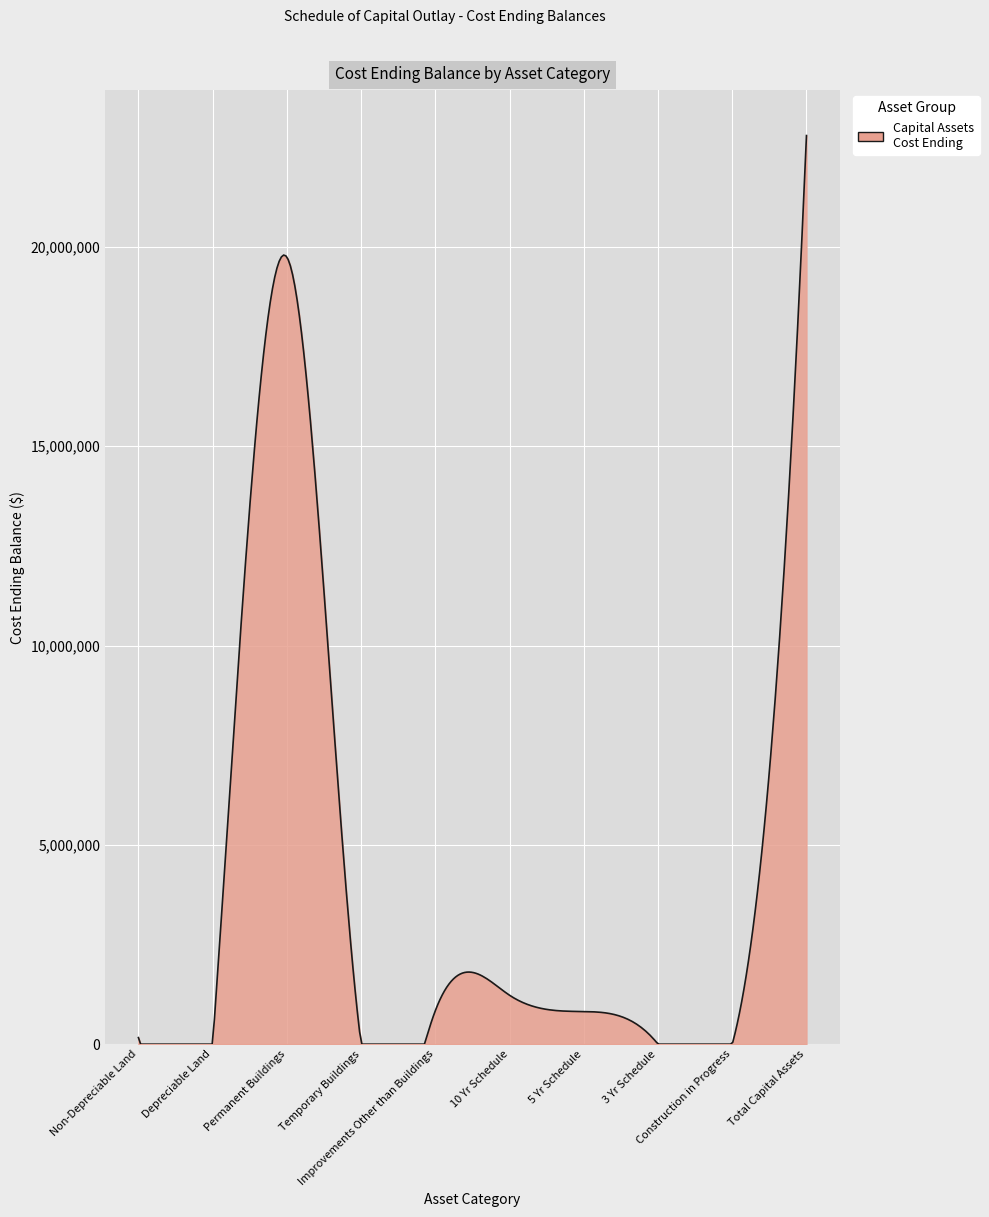

What is the difference between the maximum and minimum values?

22792883.0